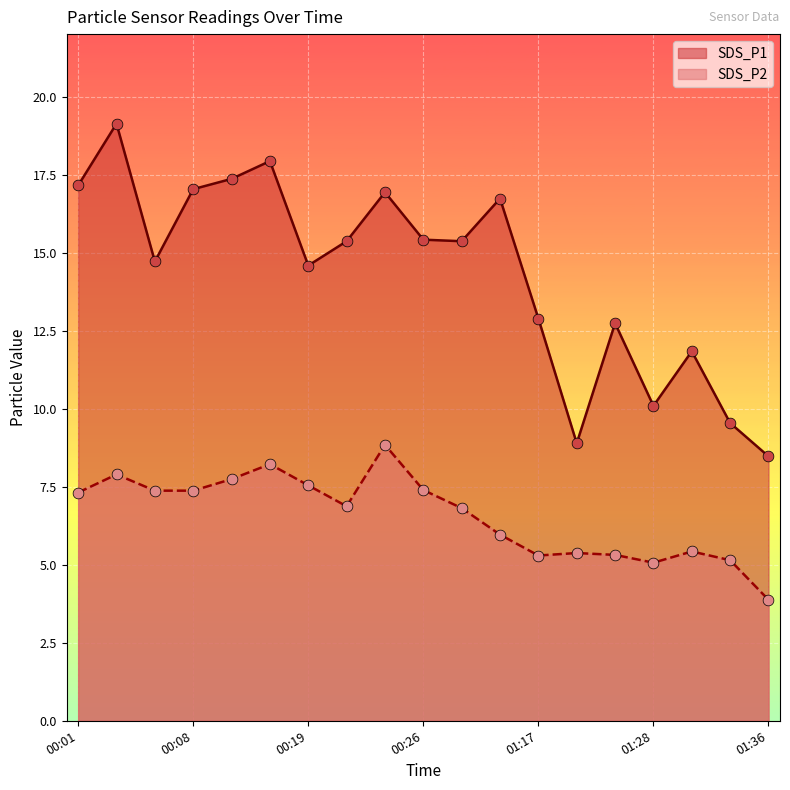

At which category is the sum across all series the highest?

00:04